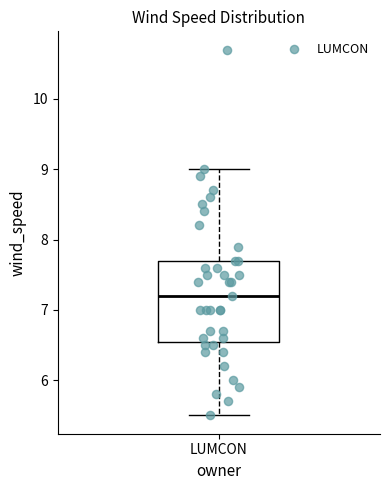

Where does the upper whisker of the box for LUMCON end on the y-axis? The values are not printed on the chart, so give them approximately, as read against the axis.

9.0